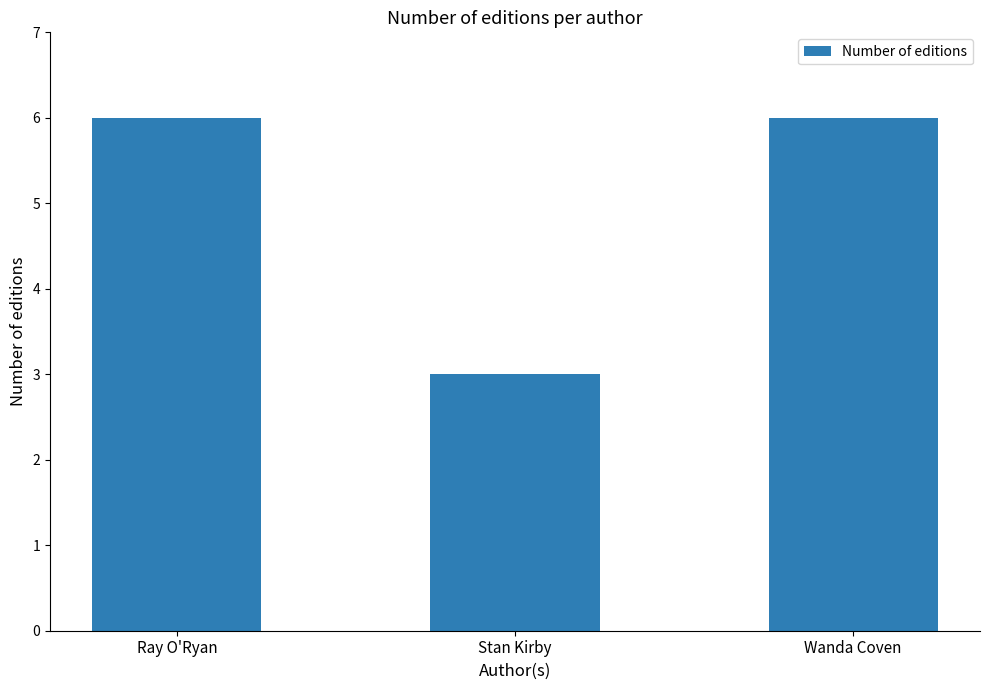

What is the greatest value displayed?

6